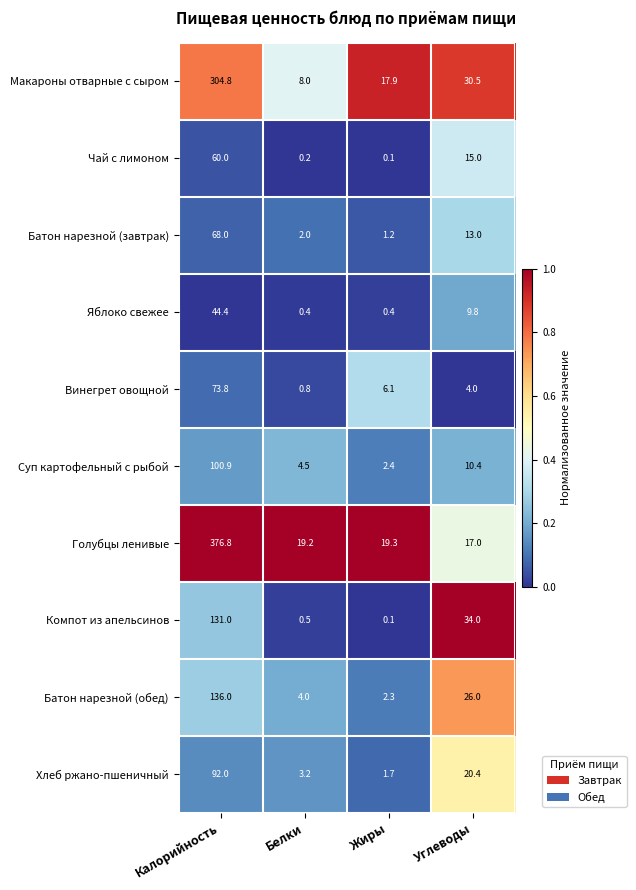

At Углеводы, list the series in order from smallest to largest.

Винегрет овощной, Яблоко свежее, Суп картофельный с рыбой, Батон нарезной (завтрак), Чай с лимоном, Голубцы ленивые, Хлеб ржано-пшеничный, Батон нарезной (обед), Макароны отварные с сыром, Компот из апельсинов